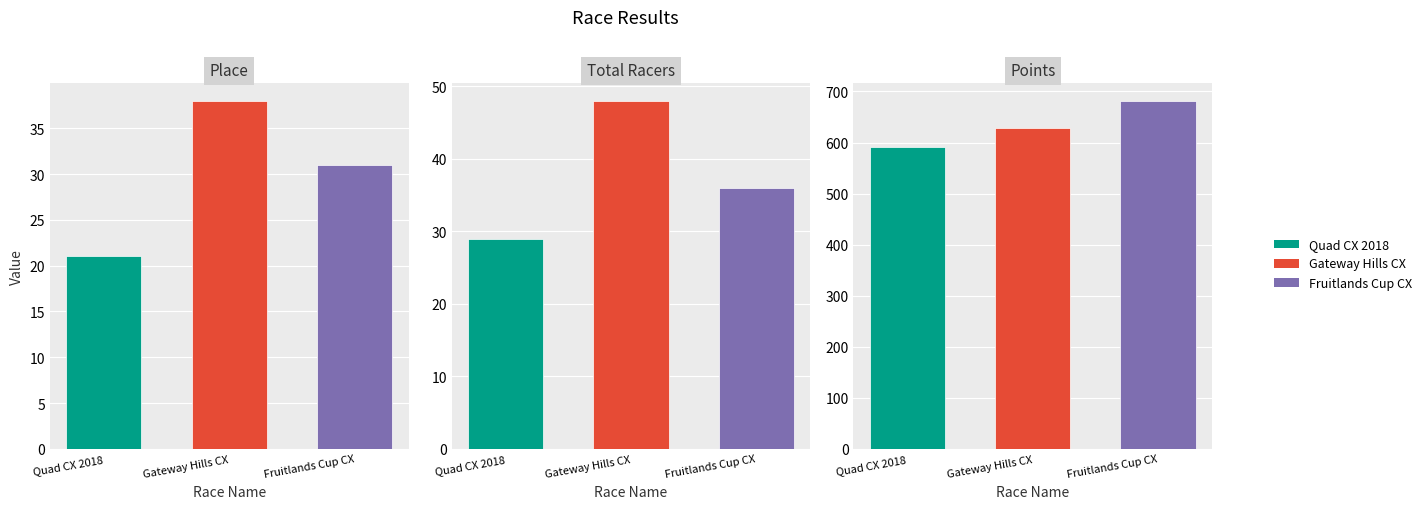

What is the greatest value displayed?

681.8